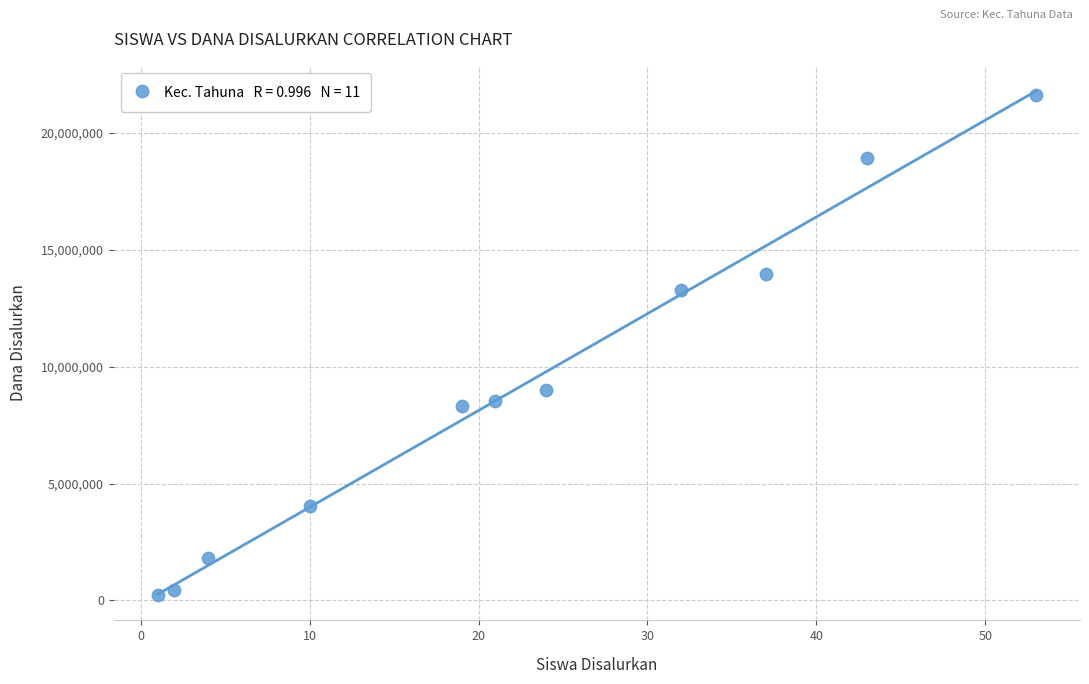

What Y value in the scatter plot is closest to 10912500?

9000000